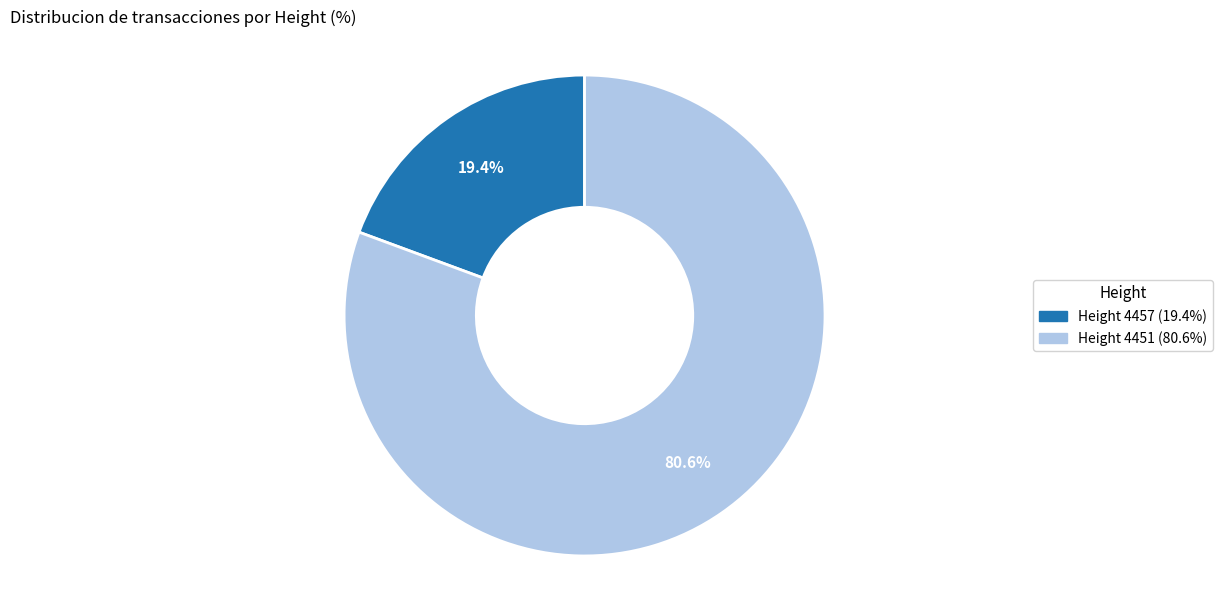

Is there a majority slice in this chart?

Yes